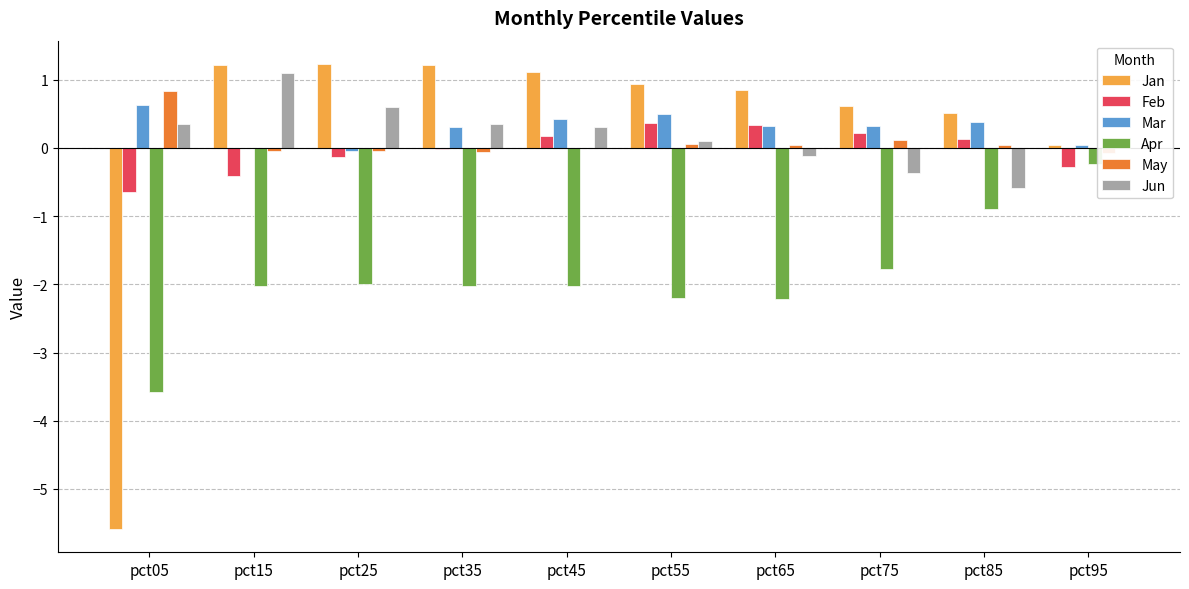

At which label is May closest to 0?

pct45